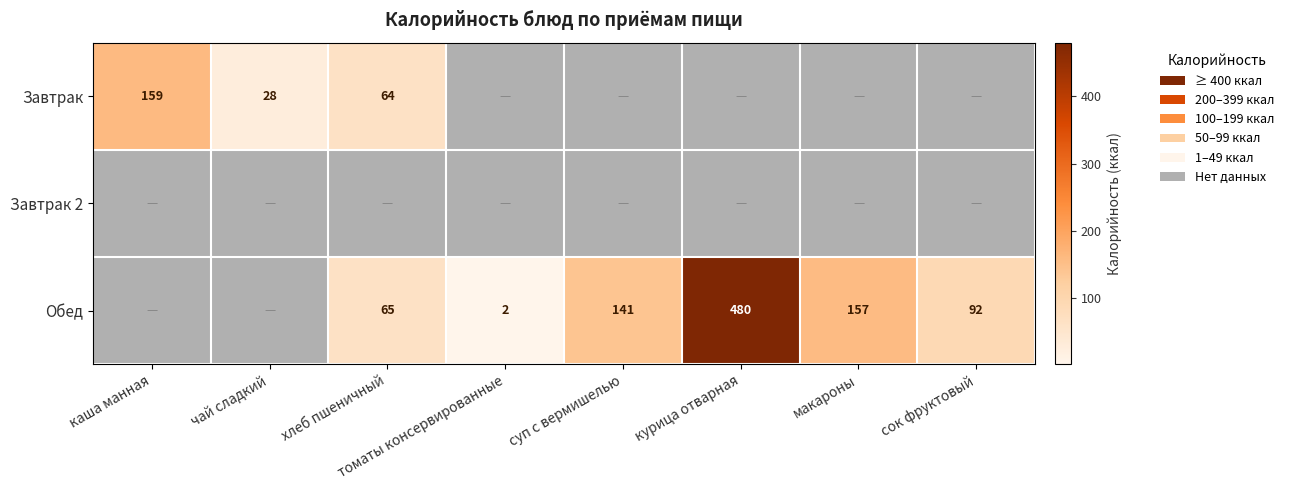

The value of Обед at суп с вермишелью is 68.4. True or false?

False